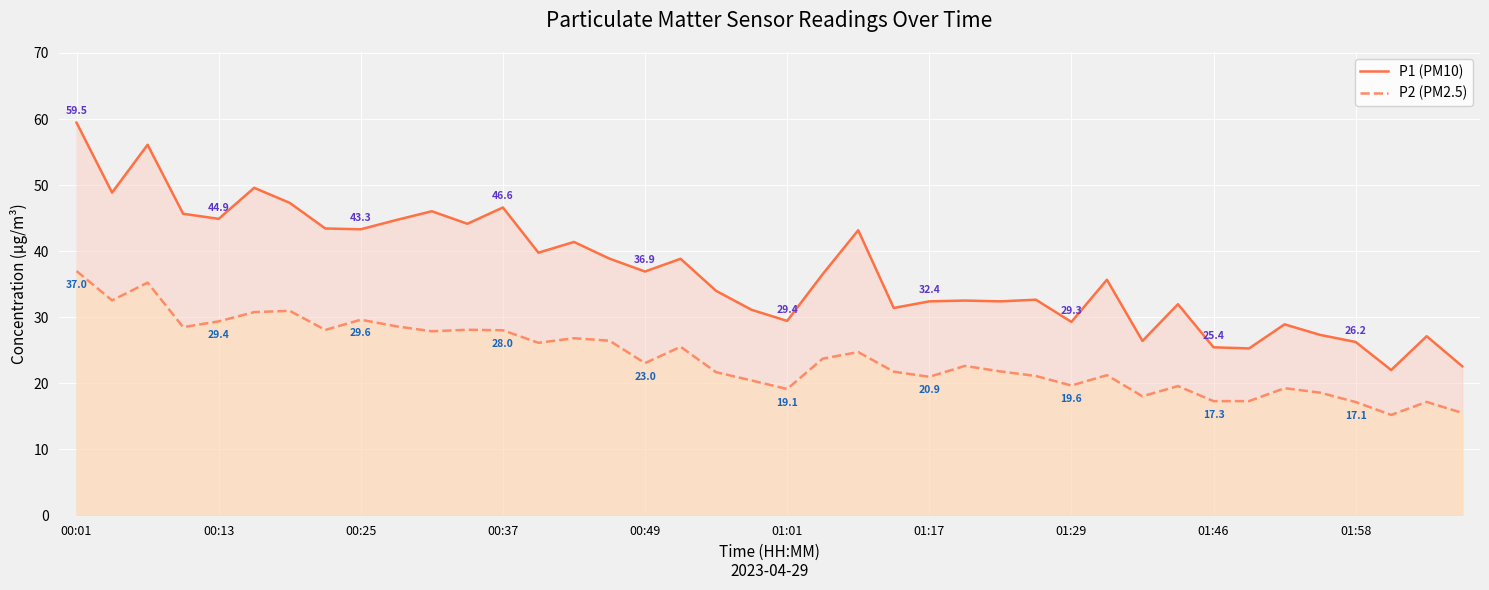

Which category has the highest value across all series?

00:01